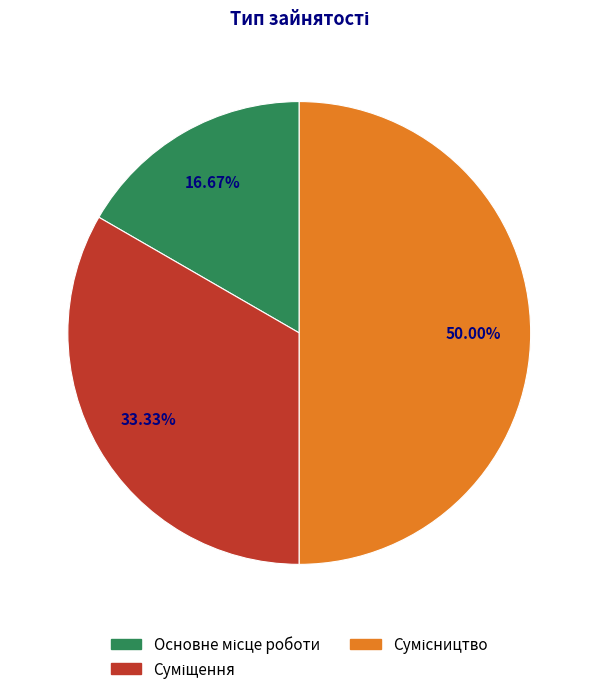

Does any single category account for the majority?

No